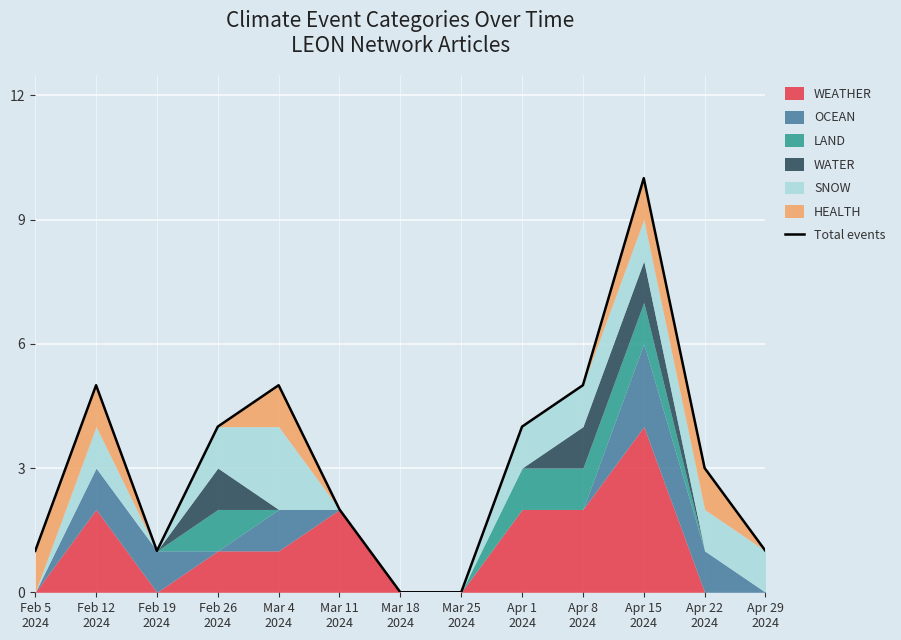

The chart shows a value of 4 at Feb 26
2024. True or false?

True